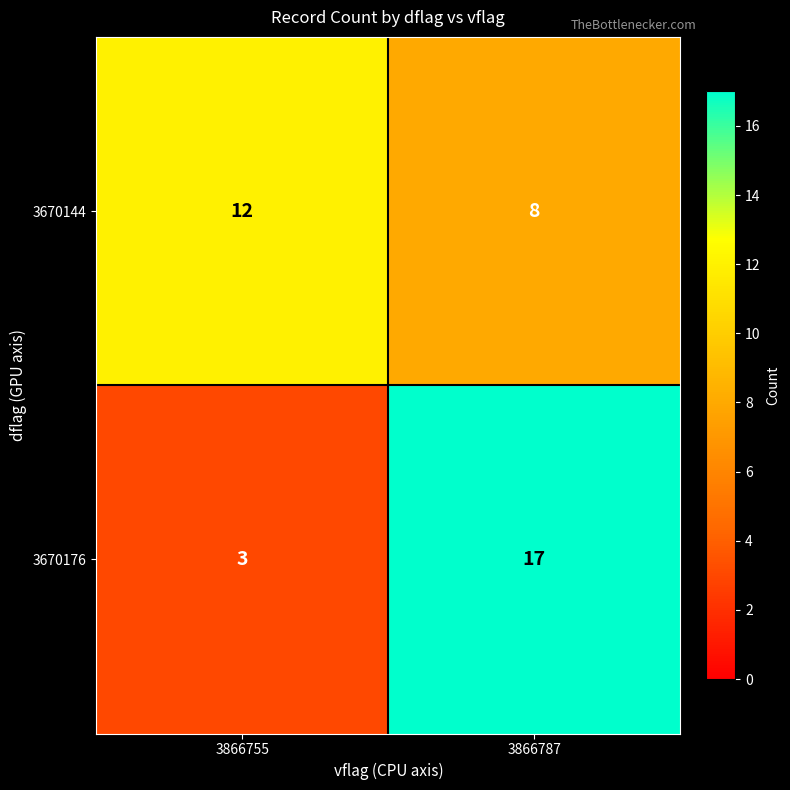

Reading left to right, what are all the values shown in this chart?

3670144: 12	8
3670176: 3	17